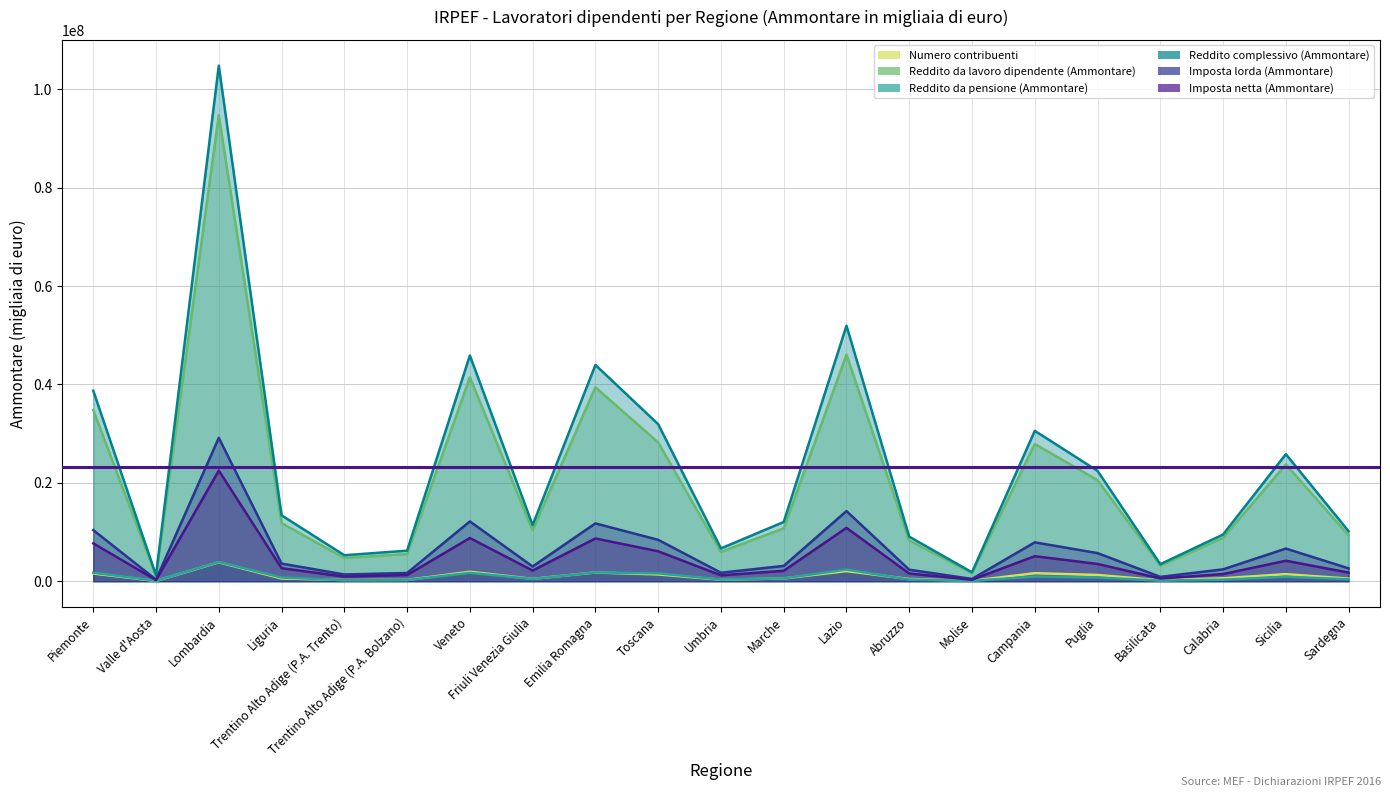

What is the highest value of the Reddito da lavoro dipendente (Ammontare) series?

94725768